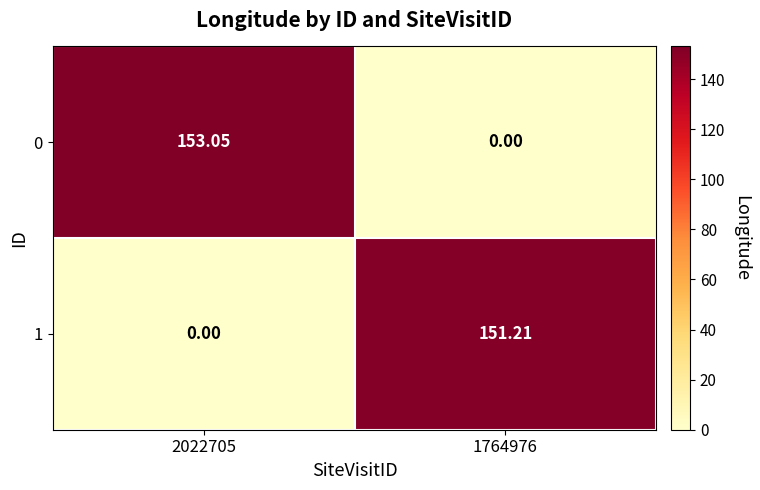

Is the value of 1 at 2022705 greater than the value of 0 at 2022705?

No